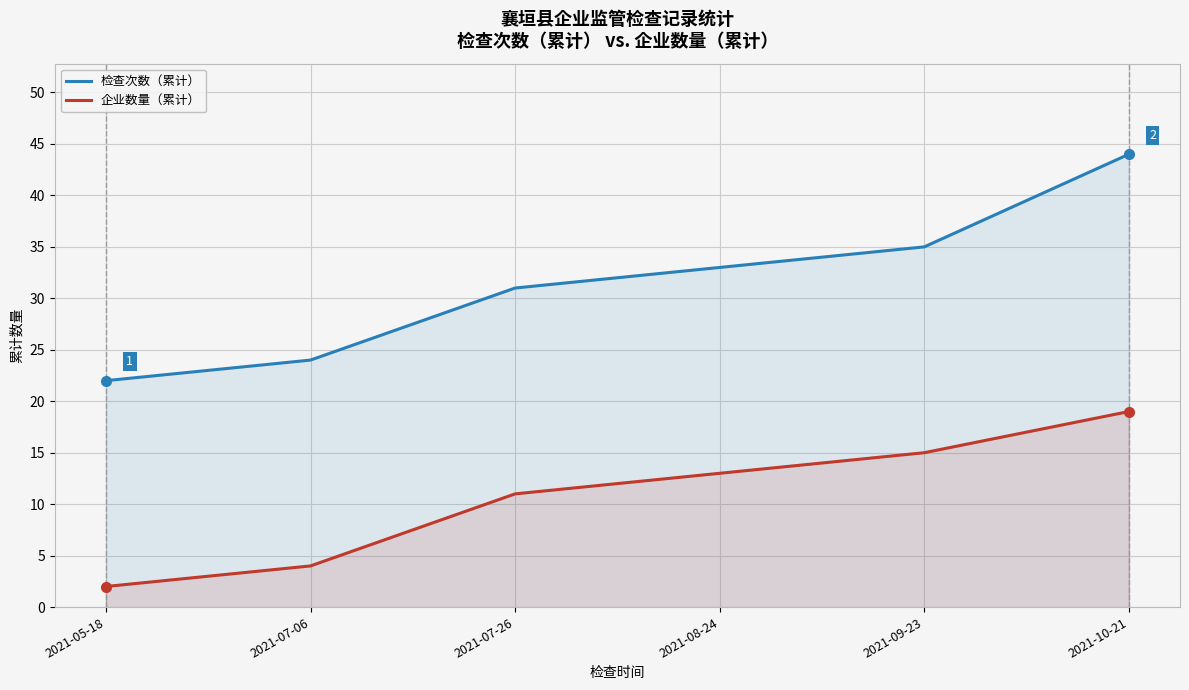

What are all the series names shown in the legend?

检查次数（累计）, 企业数量（累计）